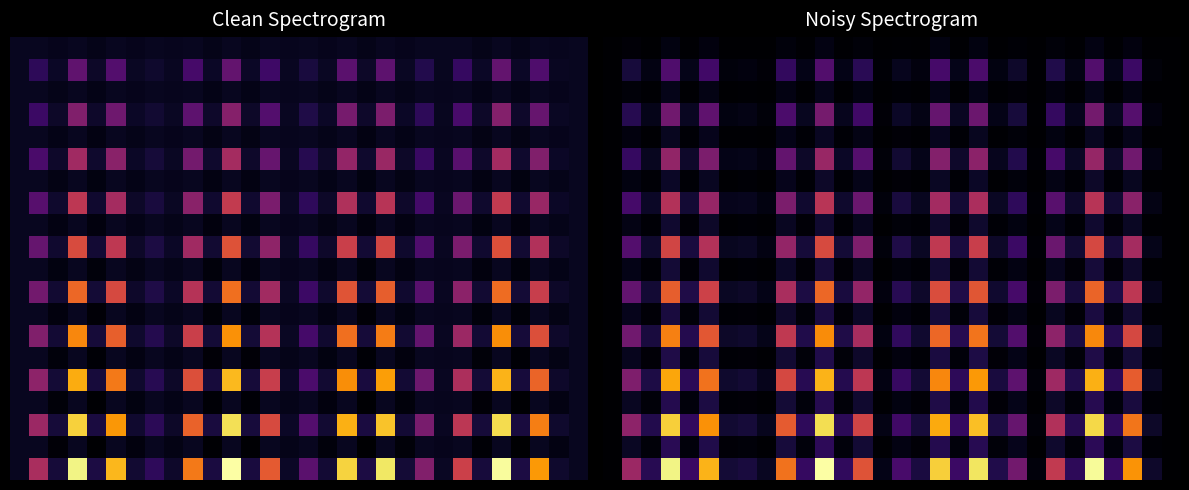

What is the total value across all series at 1?

3.0